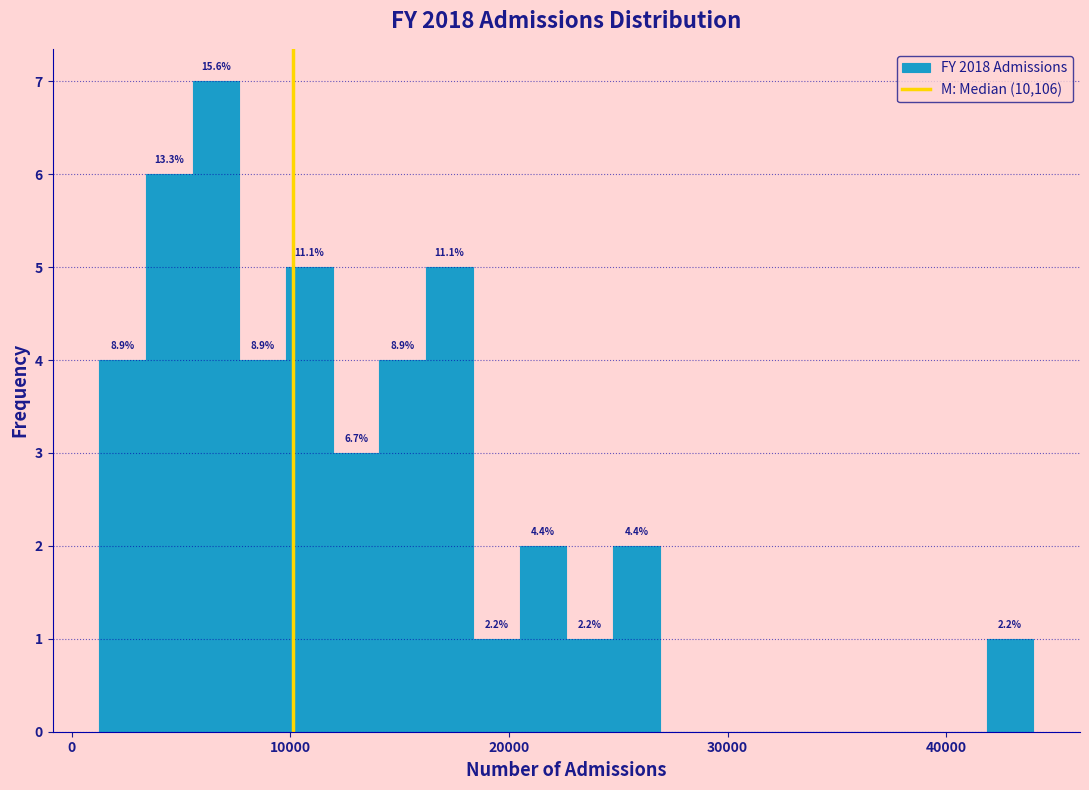

Around what value on the x-axis is the tallest bar? Give the approximate position of its centre, as read against the axis.

7000